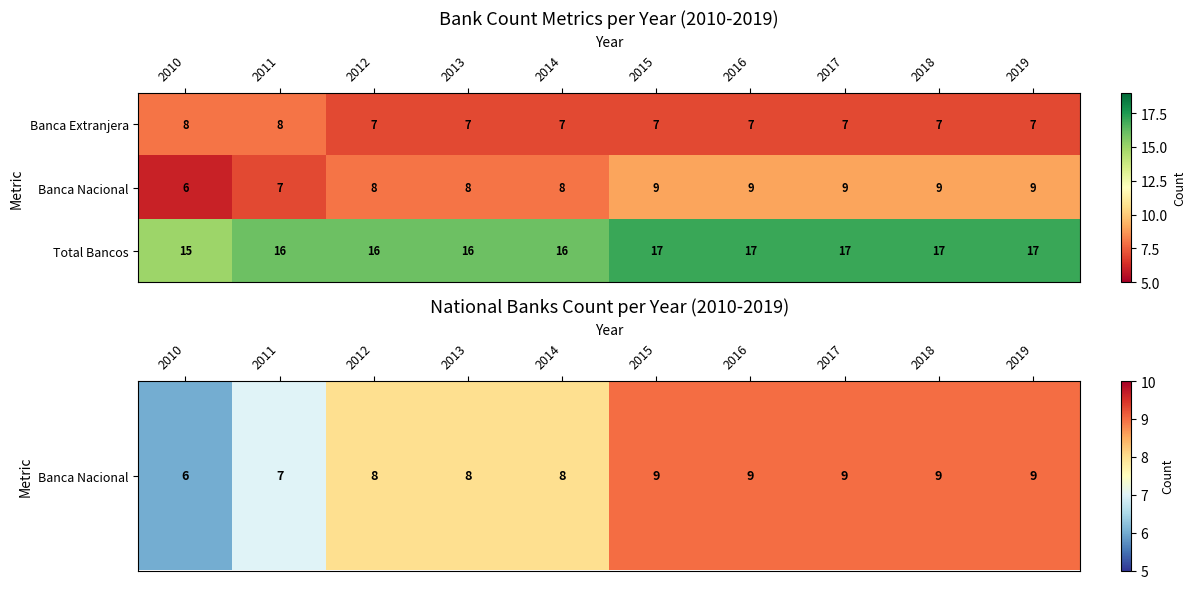

How many series are shown in this chart?

3